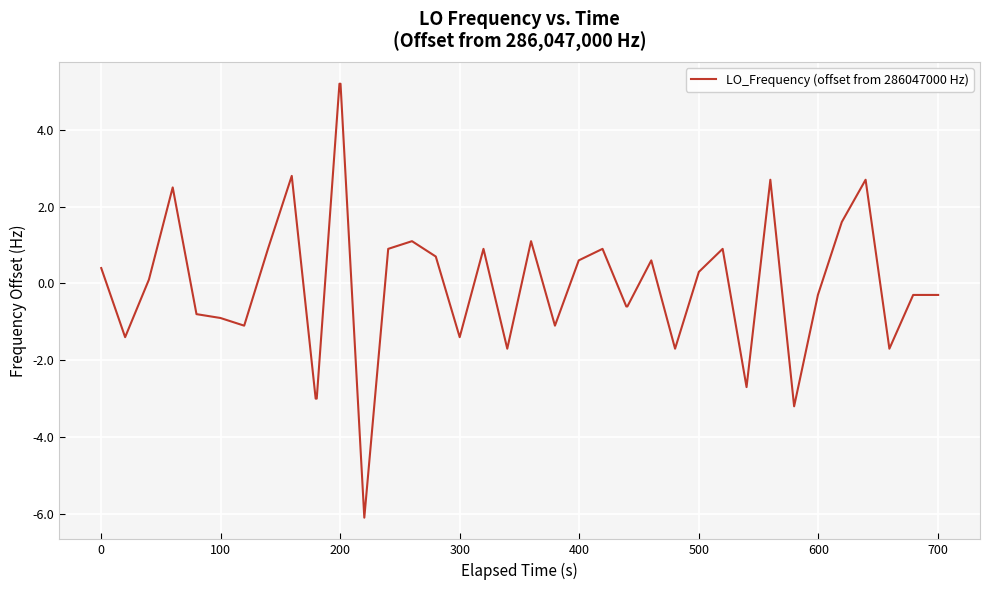

What is the maximum value shown in the chart?

5.2